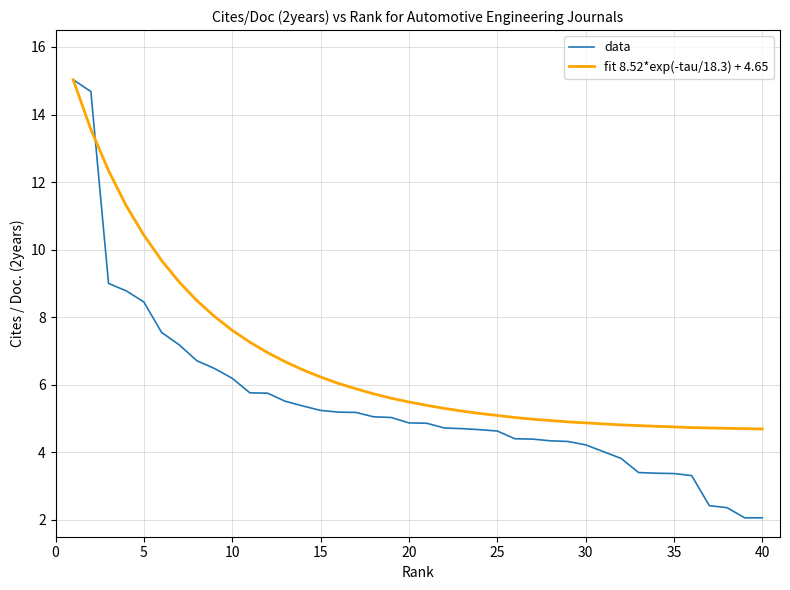

What is the difference between the maximum and second lowest values in the fit 8.52*exp(-tau/18.3) + 4.65 series?

10.3